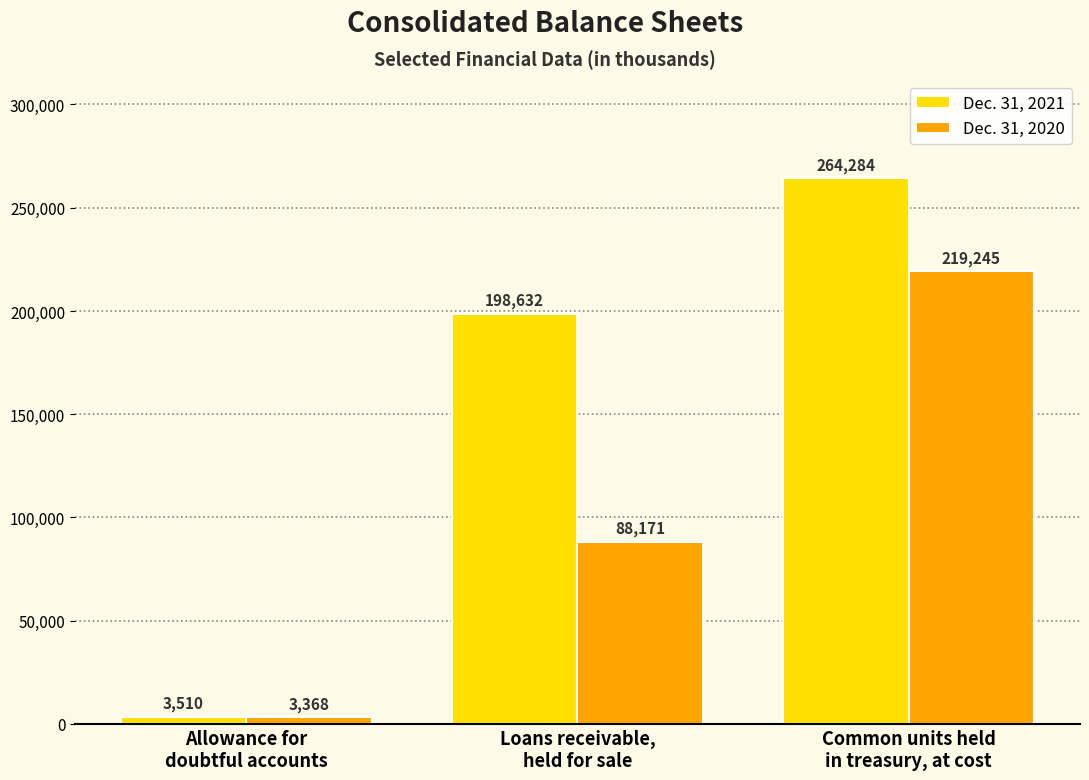

List the series in order of their peak value, highest first.

Dec. 31, 2021, Dec. 31, 2020